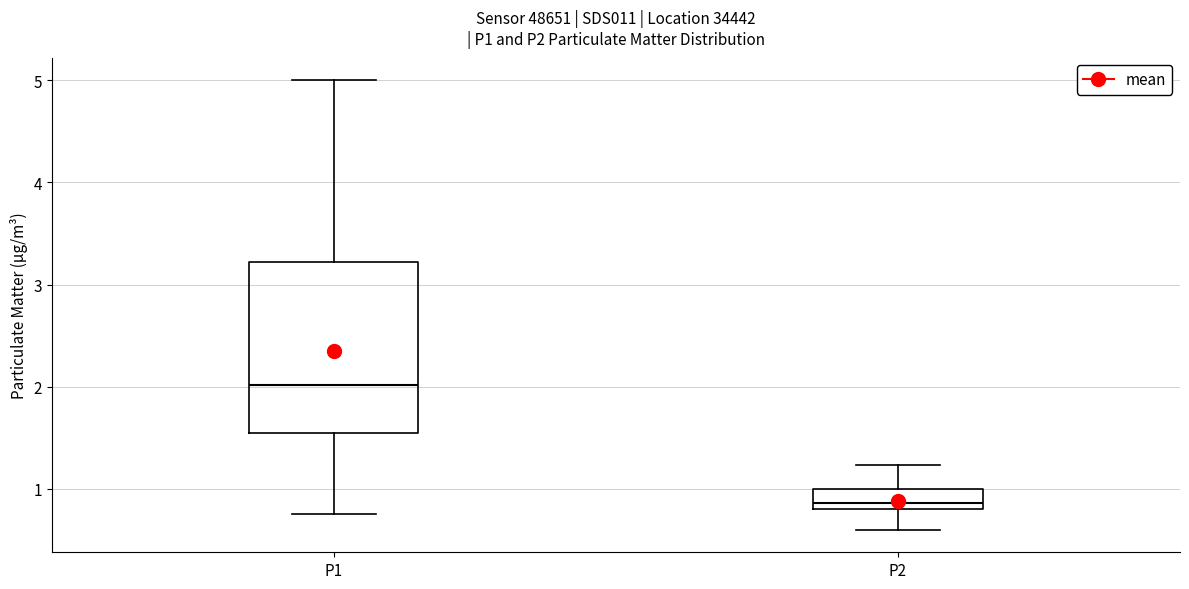

Comparing the boxes themselves (not the whiskers), which one is the tallest?

P1